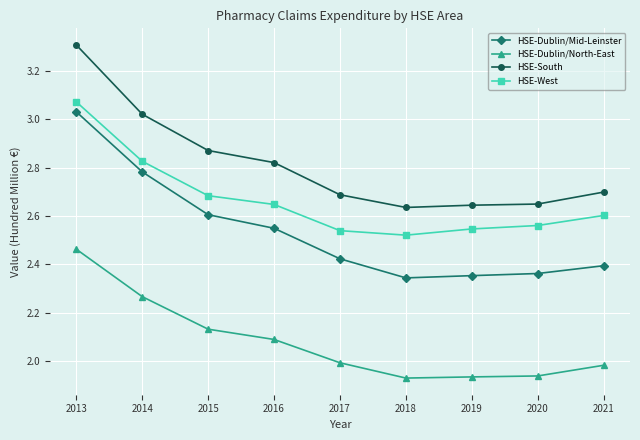

Rank the series by their average value, from highest to lowest.

HSE-South, HSE-West, HSE-Dublin/Mid-Leinster, HSE-Dublin/North-East